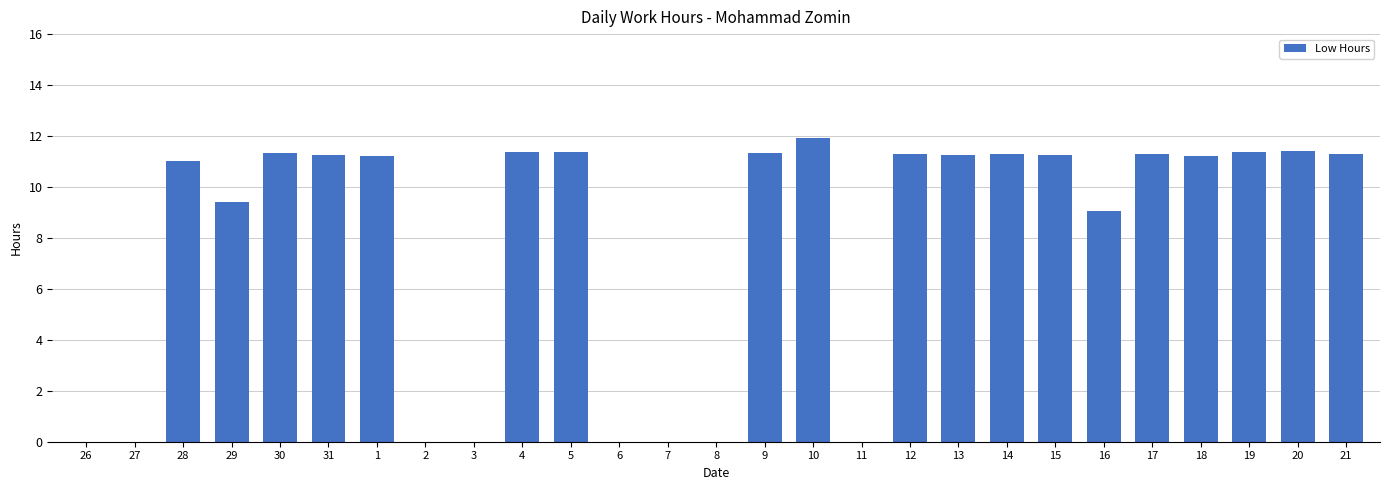

True or false: the data shows 11.4 at 20.

True